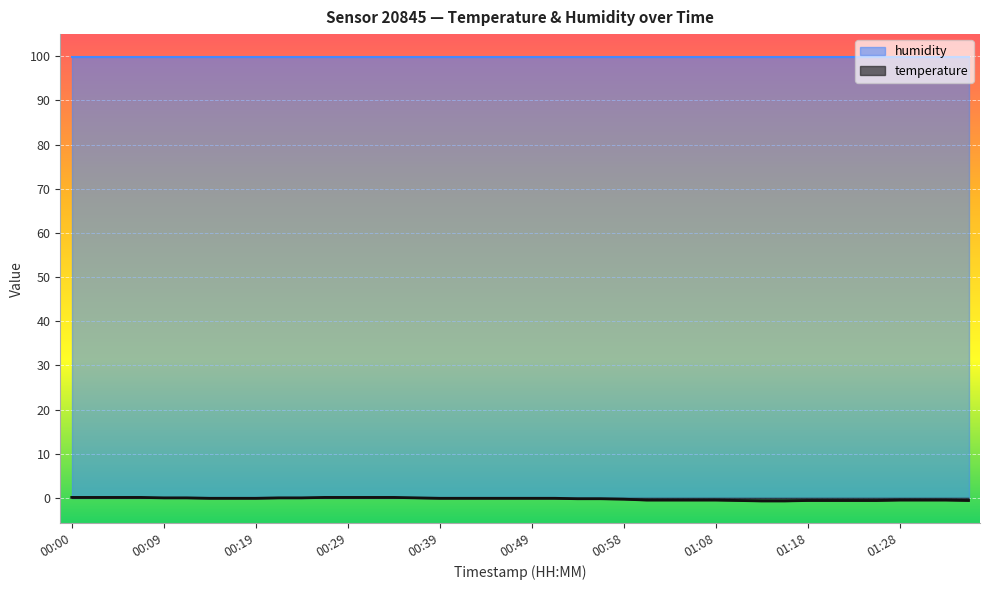

Is it true that the value at 01:03 is -0.5?

True